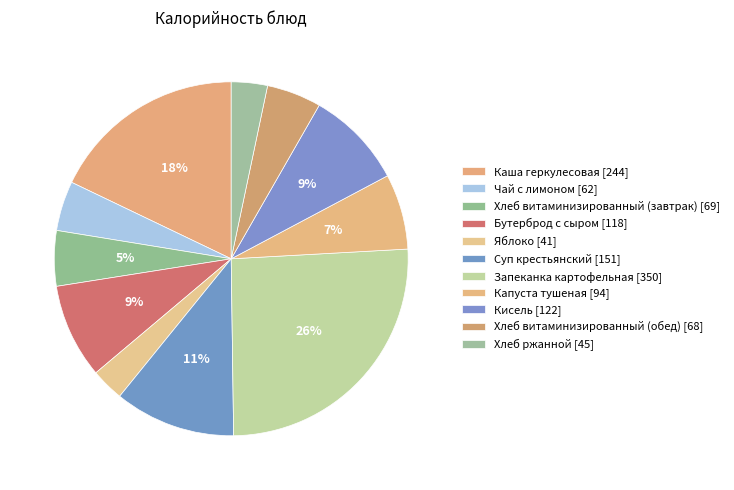

To the nearest percent, what percentage of the pie is Бутерброд с сыром?

9%